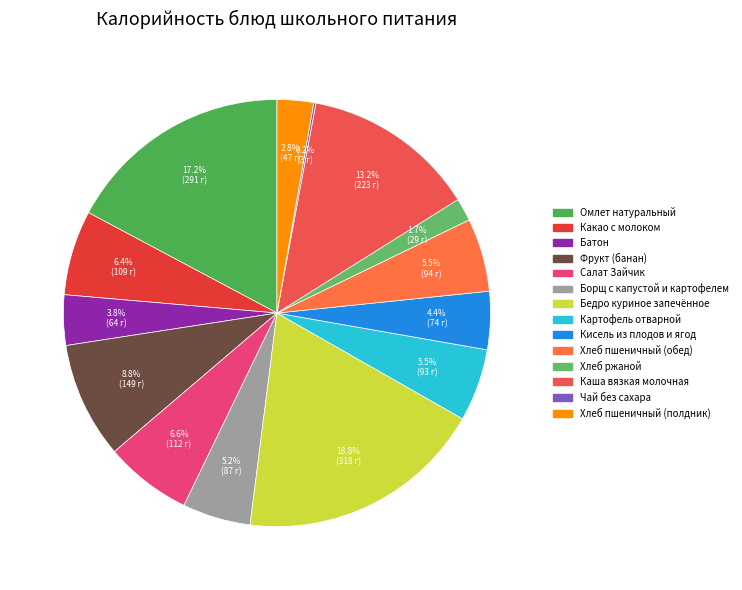

What portion of the pie excludes Хлеб пшеничный (полдник)?

97.2%